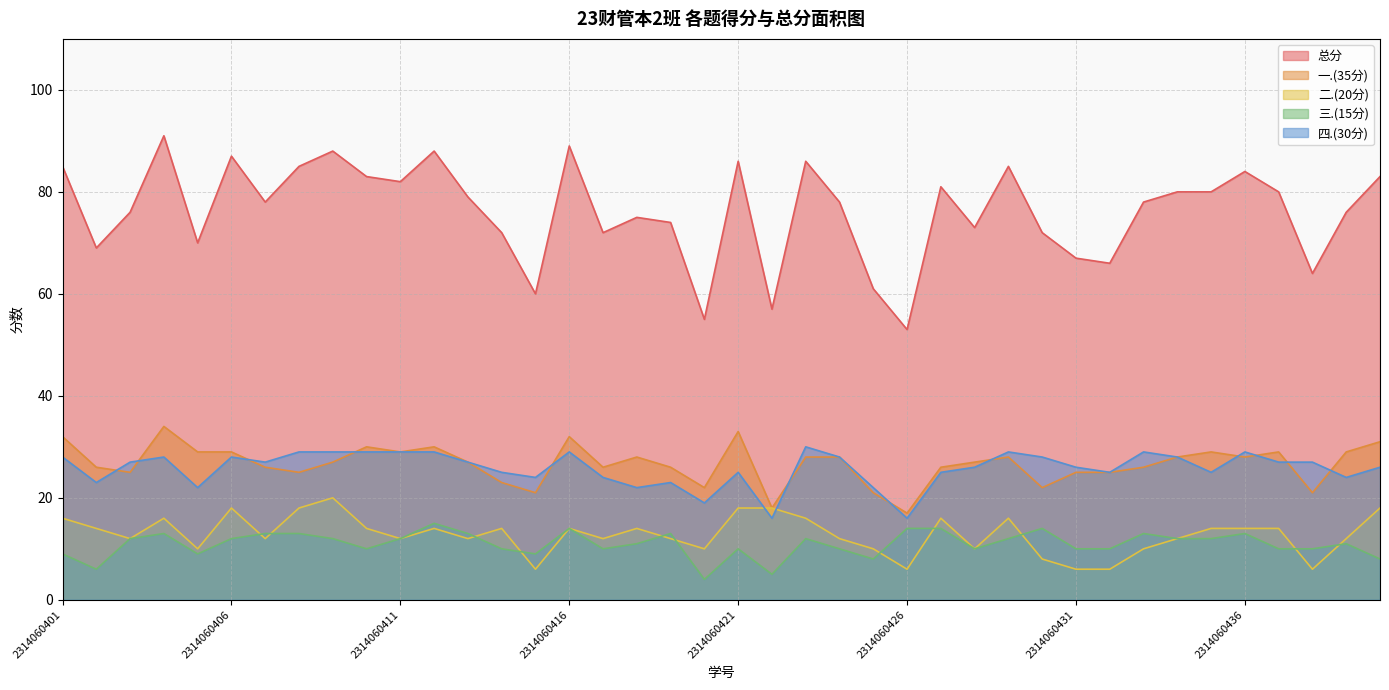

What is the value of the 一.(35分) point at the 9th from the left?

27